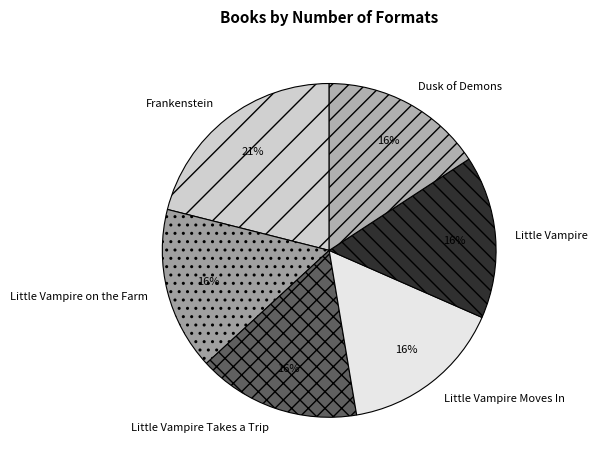

Is there any slice that represents more than half of the pie?

No